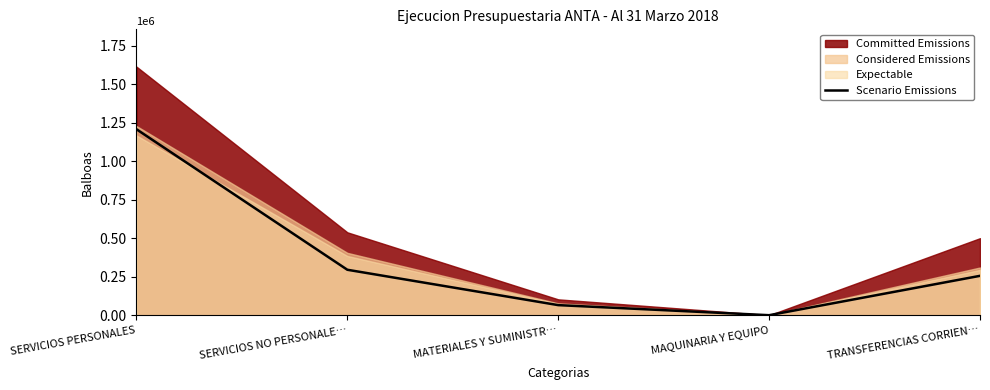

What is the sum of all values?

1824140